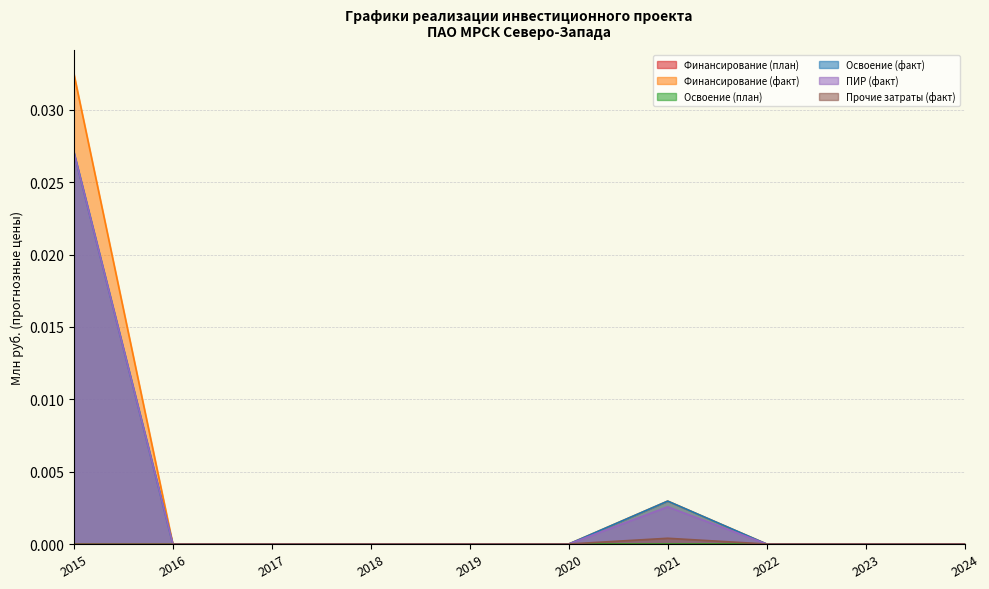

Is it true that Прочие затраты (факт) equals -0.0 at 2020?

False